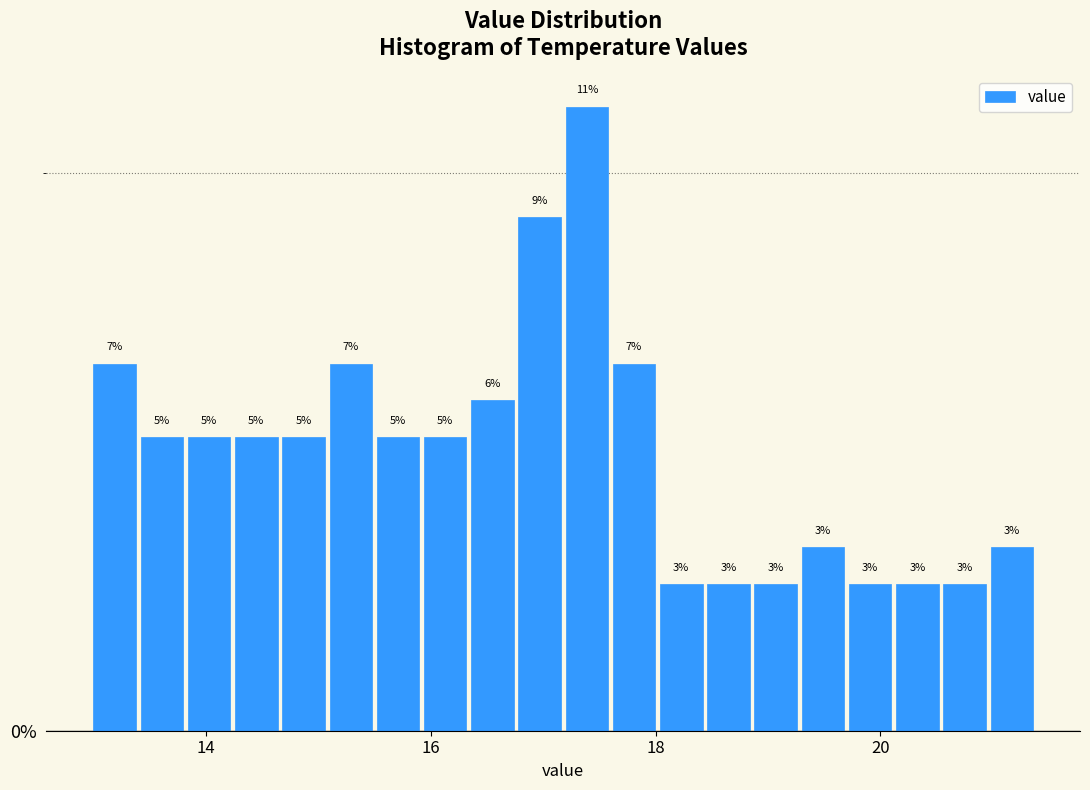

Read against the x-axis, roughly where is the centre of the tallest bar?

17.4